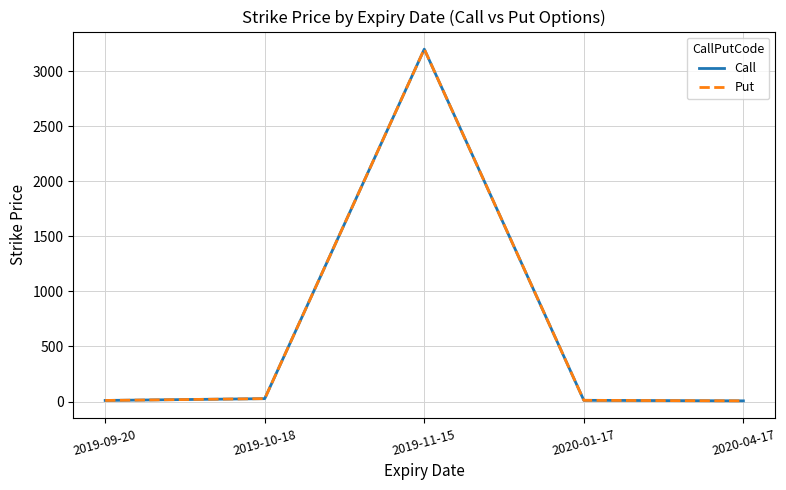

What is the highest value of the Call series?

3202.5